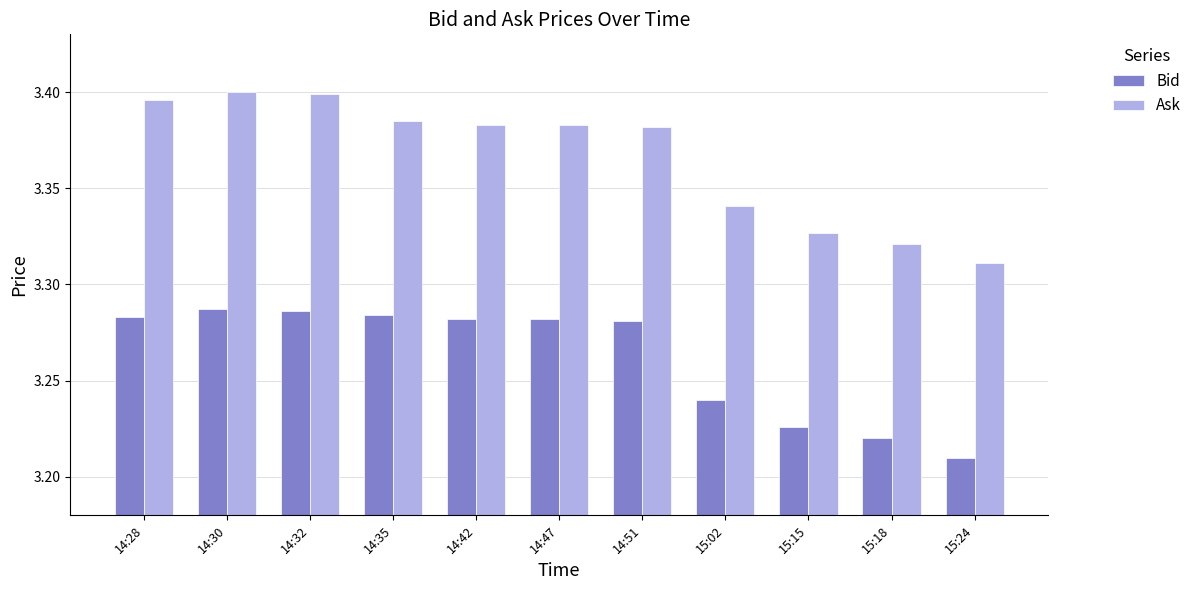

At how many categories does at least one series exceed 3?

11